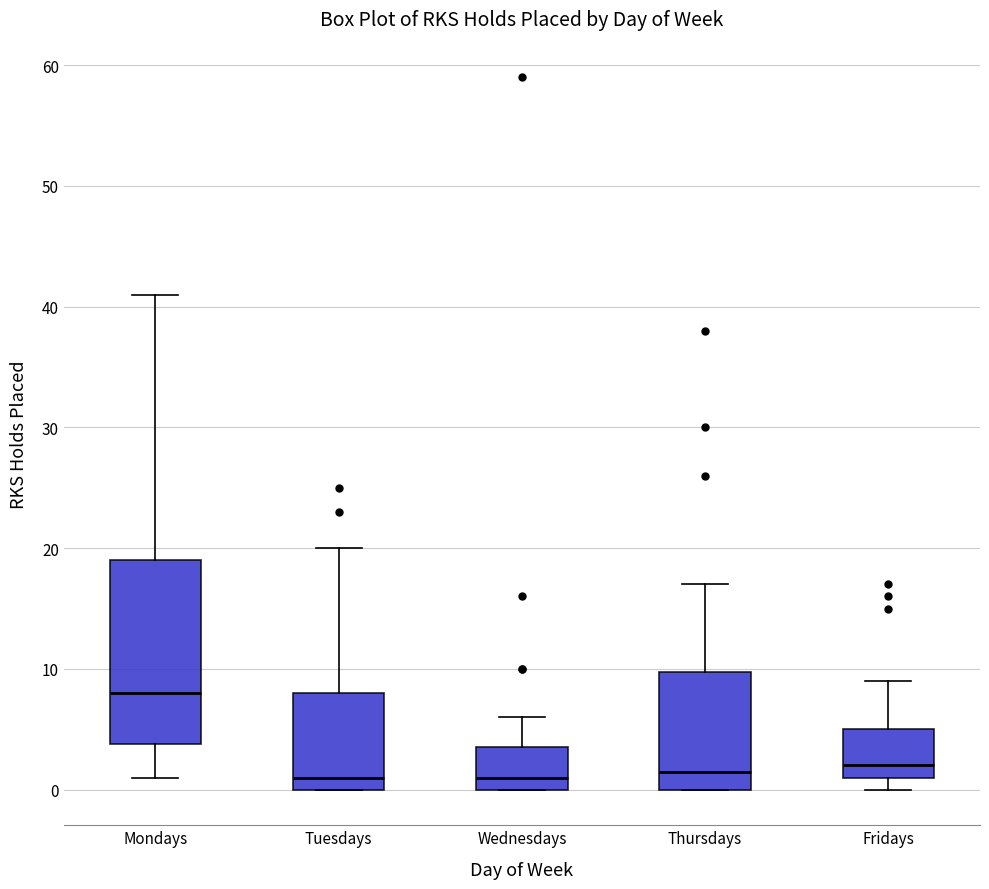

Reading left to right, read every box against the y-axis: the position of its median line, the range the box covers, and the ends of its whiskers. The values are not printed on the chart, so give them approximately, as read against the axis.

Mondays: median 8, box 4 to 19, whiskers 1 to 41
Tuesdays: median 1, box 0 to 8, whiskers 0 to 20
Wednesdays: median 1, box 0 to 4, whiskers 0 to 6
Thursdays: median 2, box 0 to 10, whiskers 0 to 17
Fridays: median 2, box 1 to 5, whiskers 0 to 9